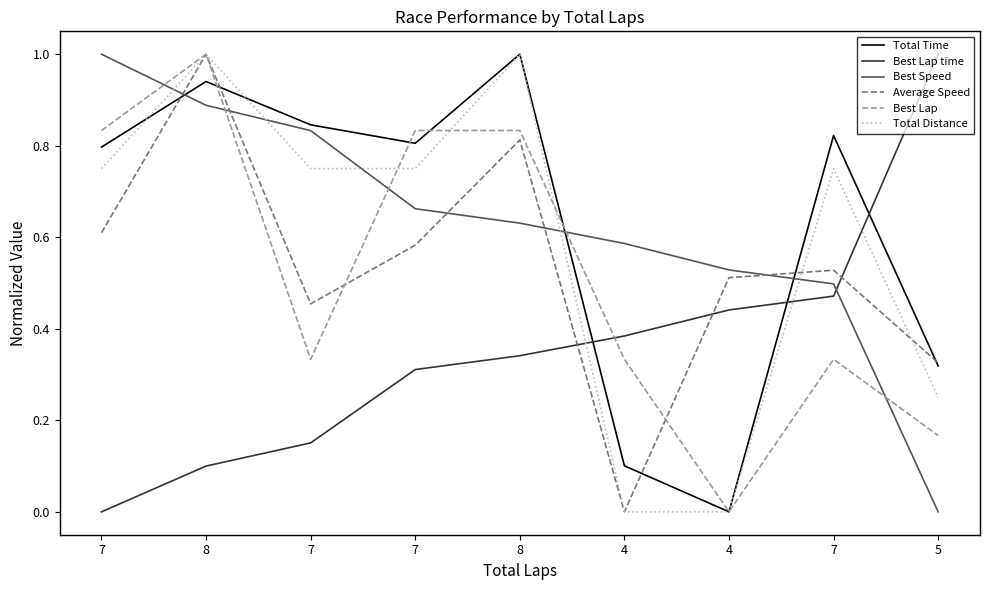

At which label does Total Time reach its peak?

8